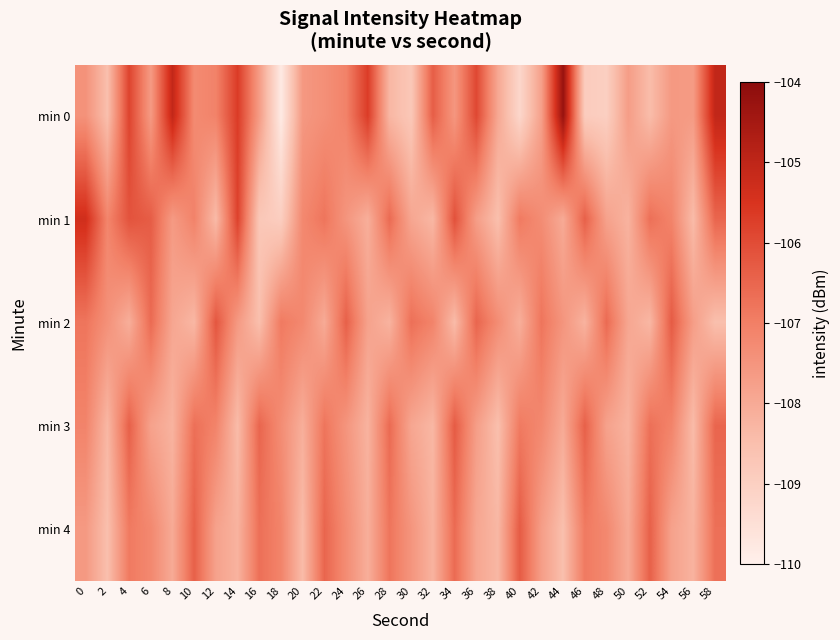

Count the number of data series in this chart.

5